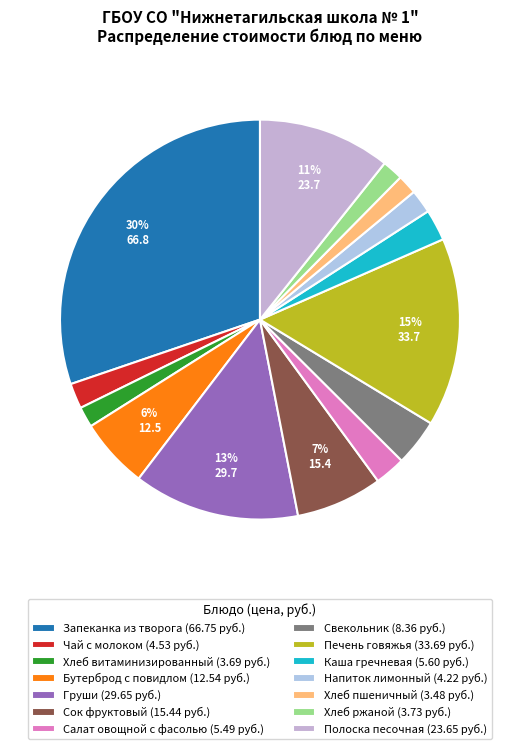

Is there a majority slice in this chart?

No